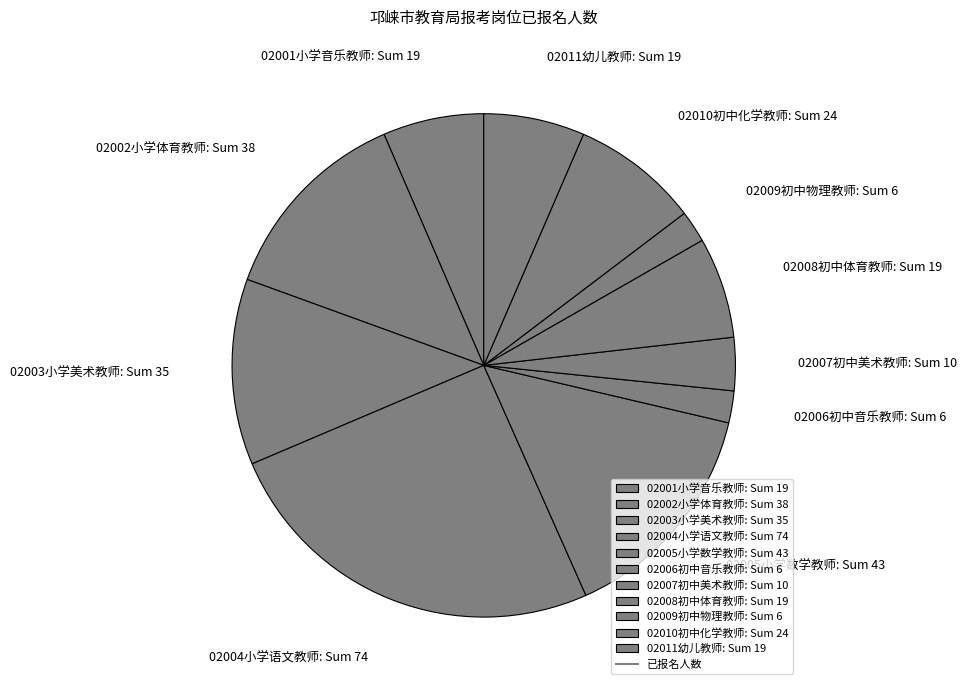

Between 02003小学美术教师: Sum 35 and 02005小学数学教师: Sum 43, which is larger?

02005小学数学教师: Sum 43